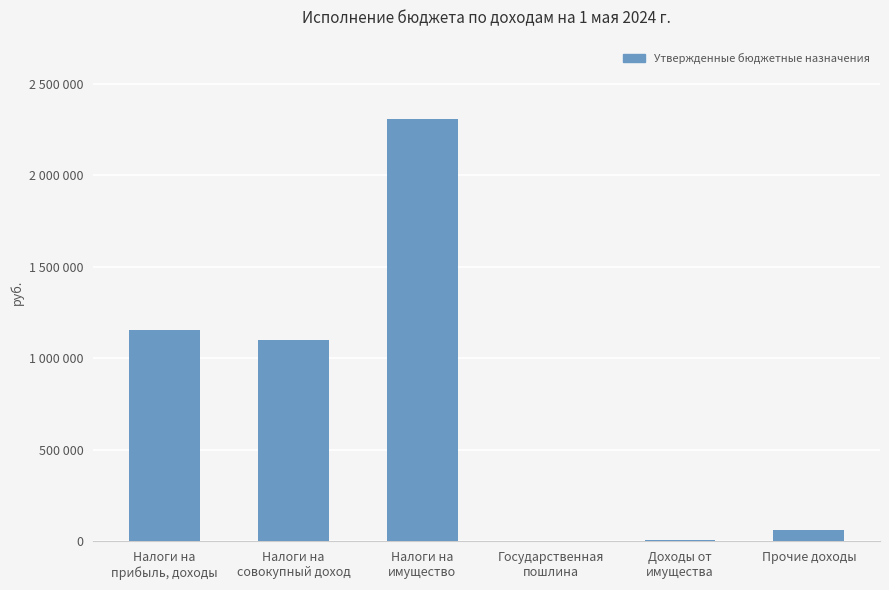

What is the difference between the second highest and second lowest values?

1149900